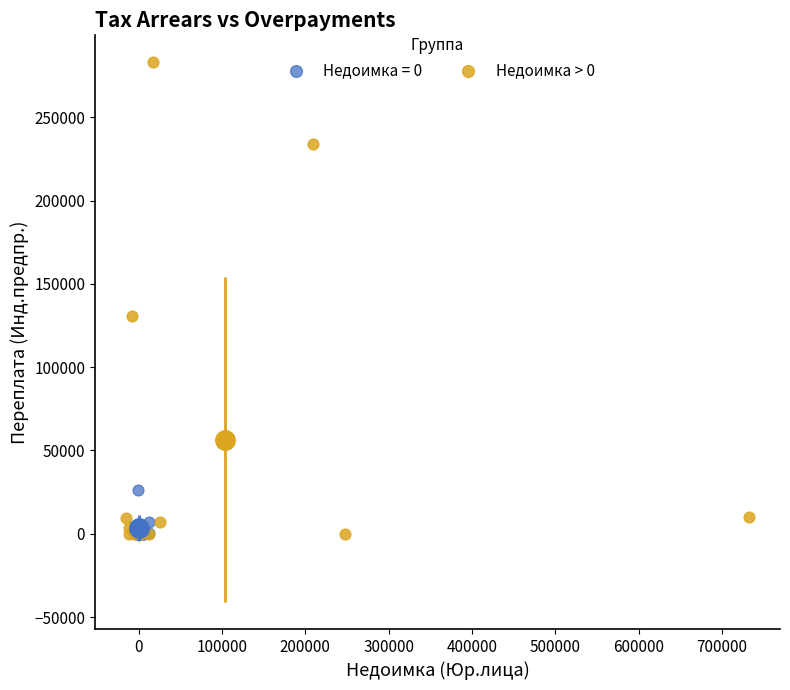

Which series has the largest Y range (max minus min)?

Недоимка > 0